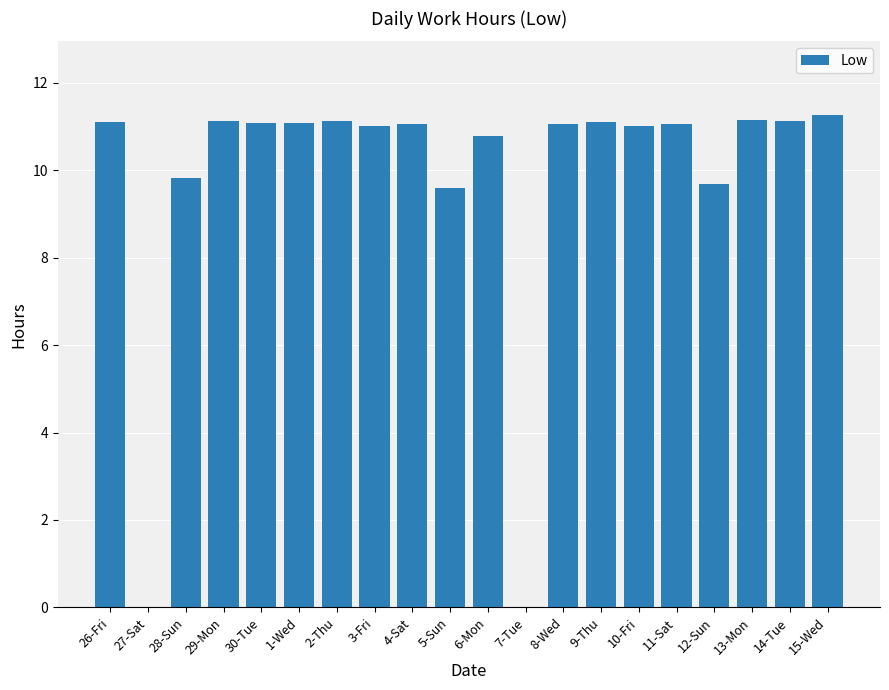

Are the bars horizontal?

No